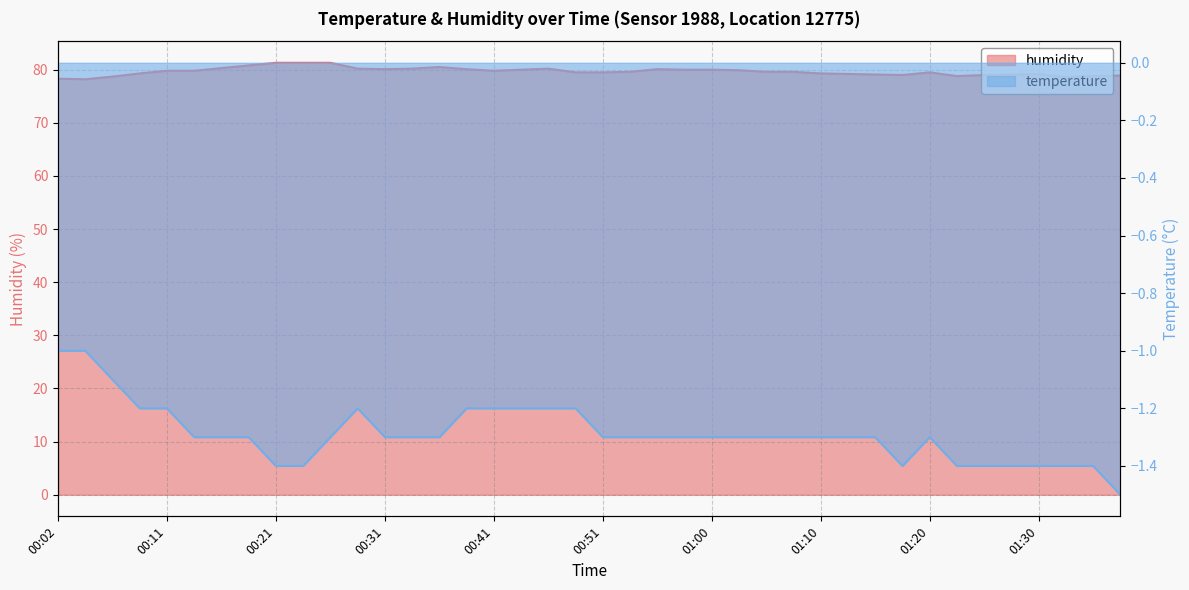

The chart shows a value of 79.0 at 01:25. True or false?

True